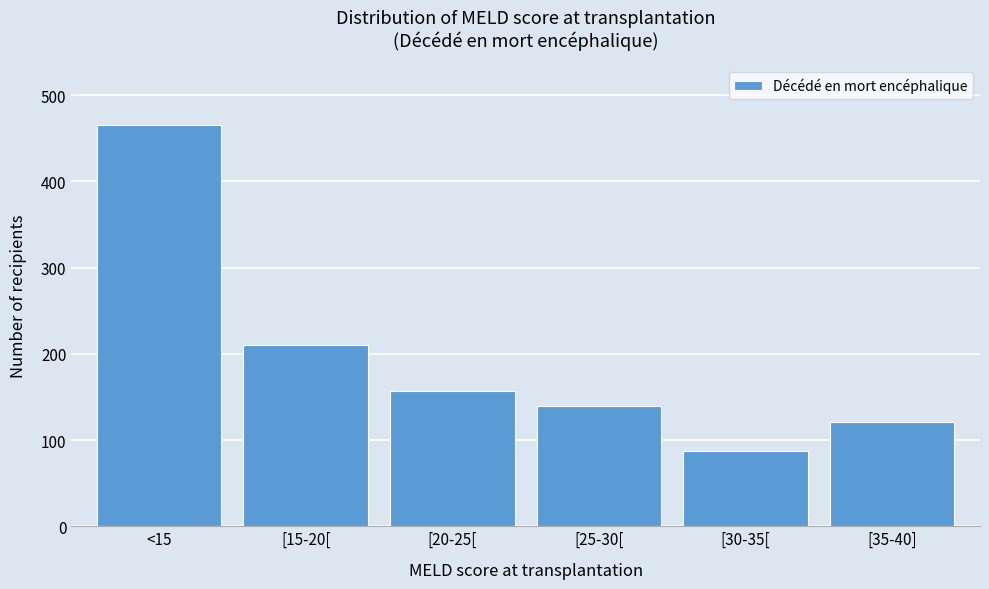

Reading left to right, transcribe all the data shown in this chart.

465	210	157	140	87	121